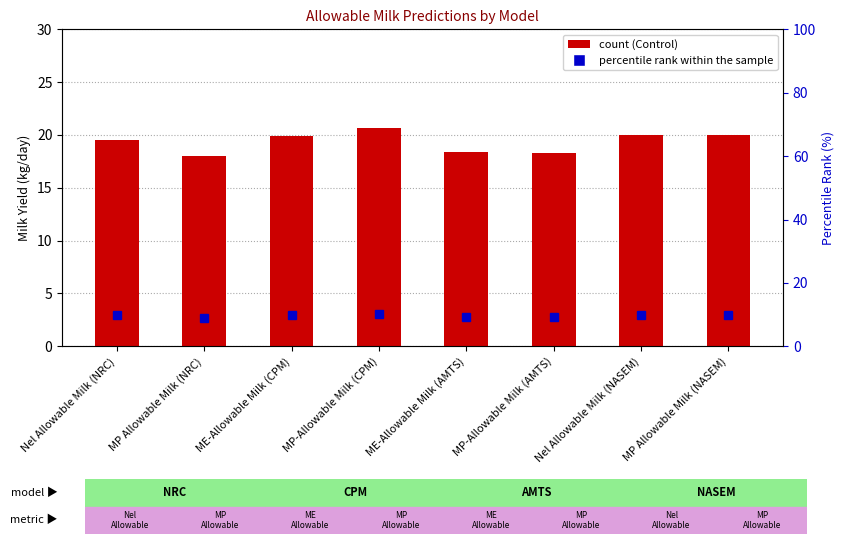

Approximately how many times larger is the value at ME-Allowable Milk (AMTS) compared to MP Allowable Milk (NRC)?

1.0